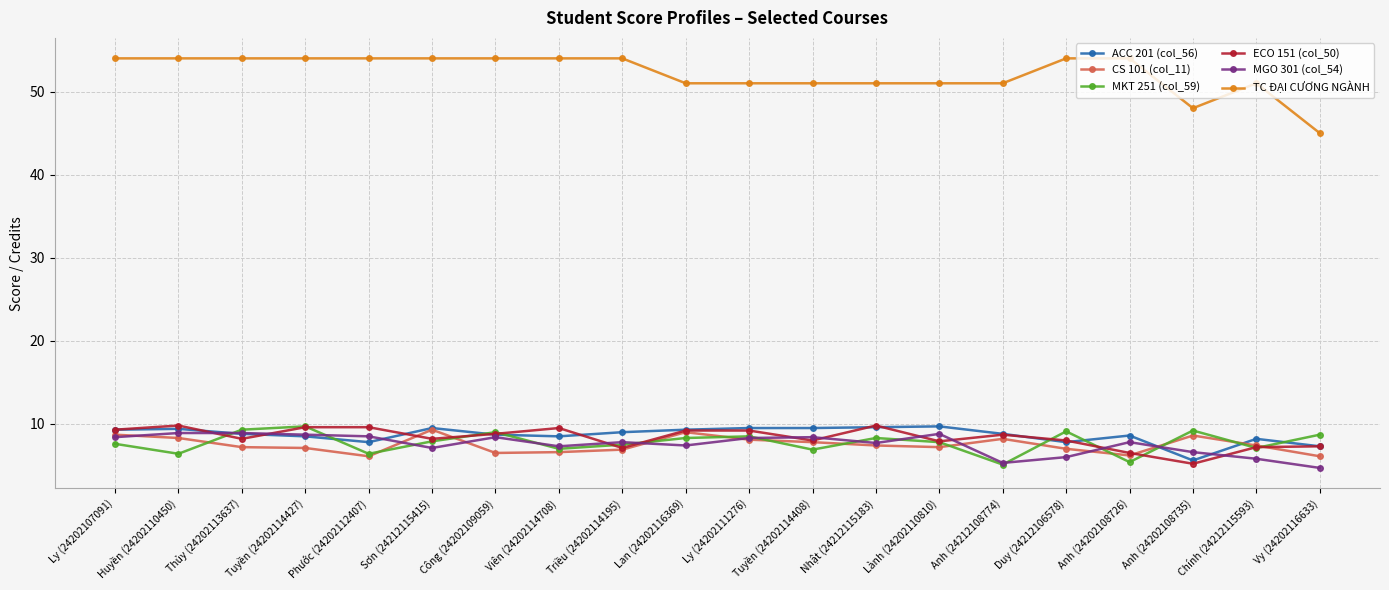

What is the spread (max minus min) of values at Ly (24202107091)?

46.4